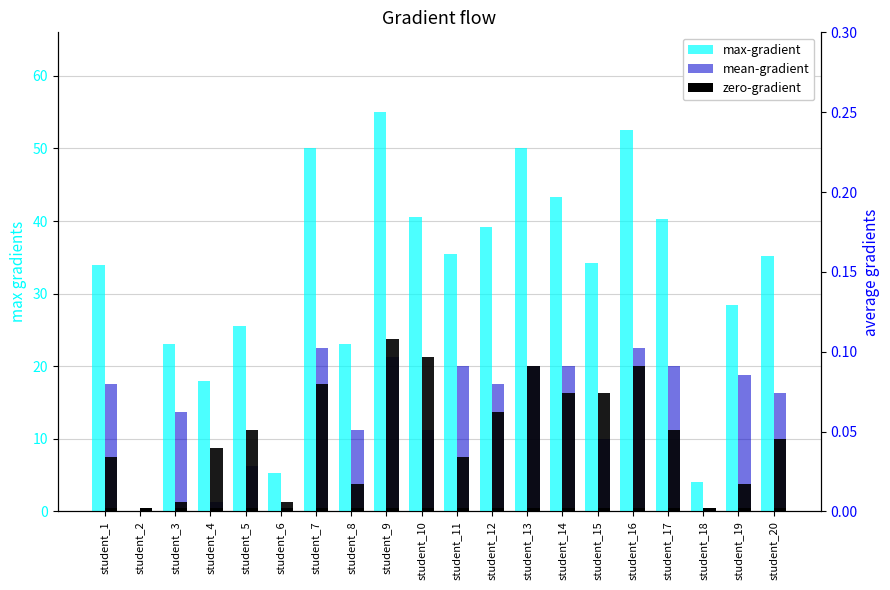

What is the approximate value of zero-gradient at student_14?

0.1